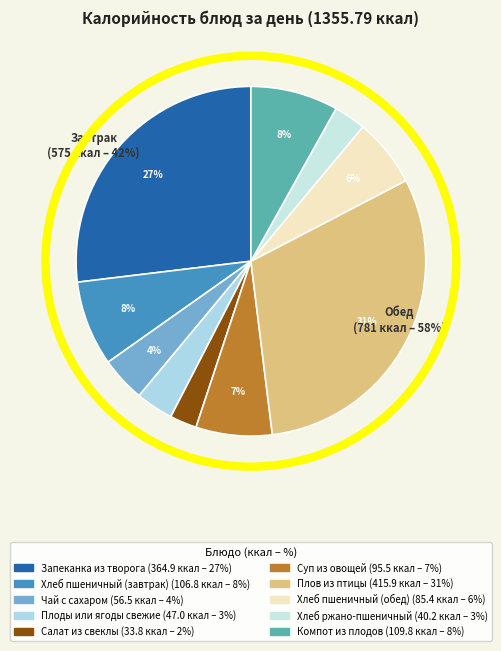

To the nearest percent, what is the average slice percentage?

10%